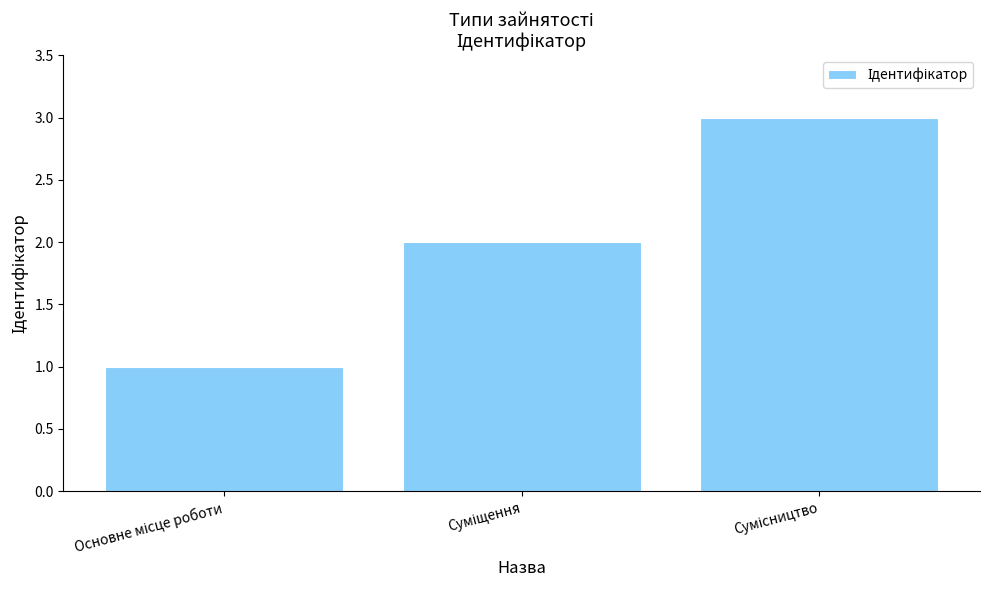

What is the difference between the maximum and minimum values?

2